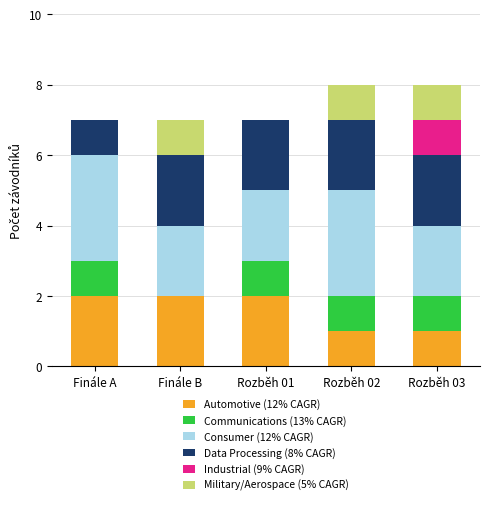

What is the total value across all series at Finále A?

7